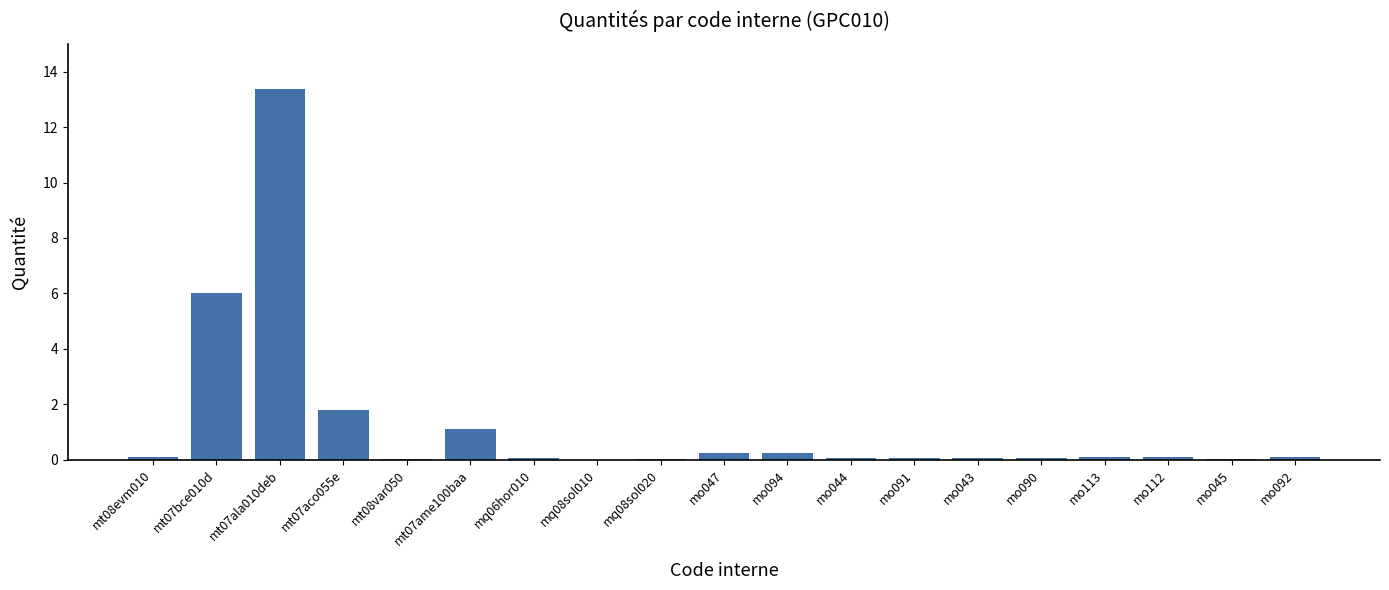

What is the ratio of the value at mt07ala010deb to the value at mt07ame100baa?

12.1